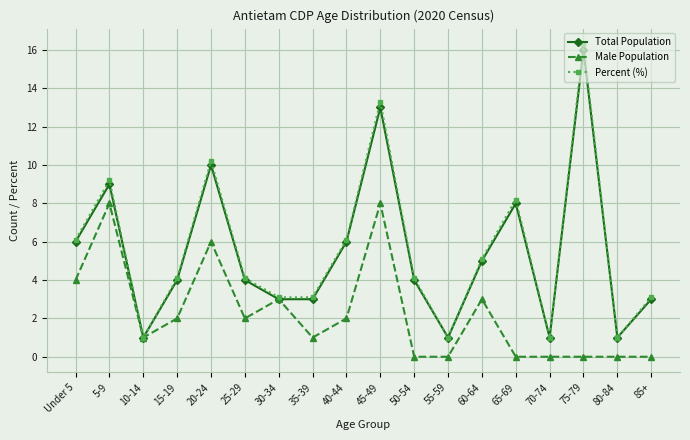

What is the label of the 17th point from the right?

5-9